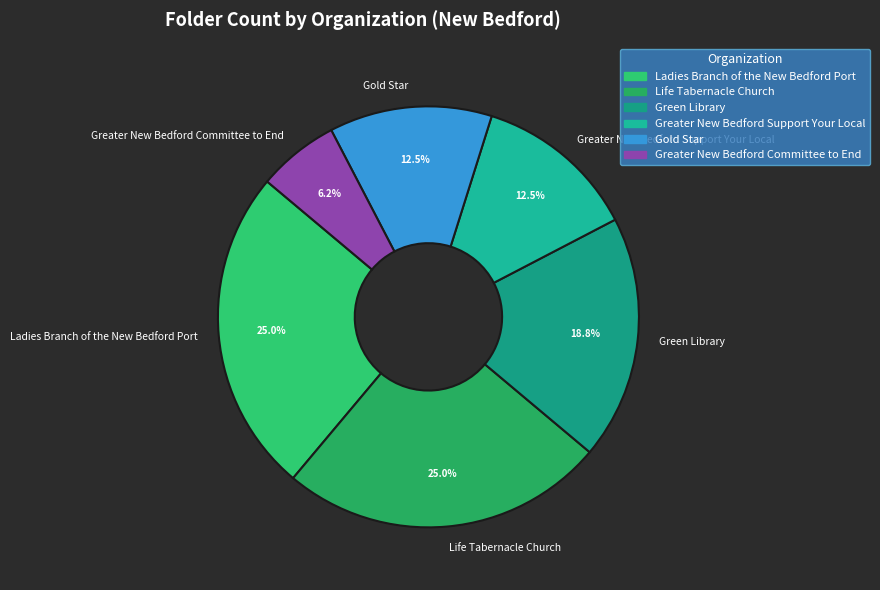

How many segments does this pie chart have?

6